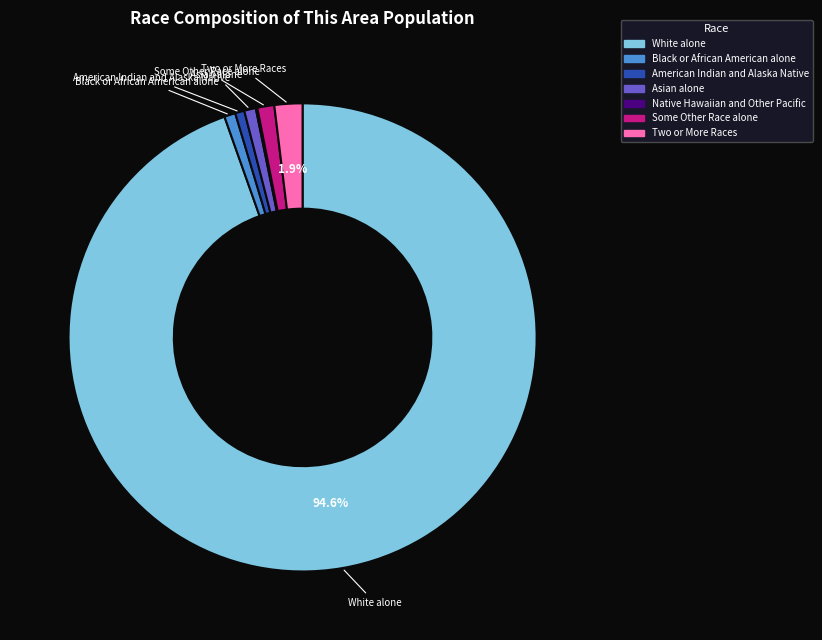

Is the sum of White alone and Some Other Race alone greater than half?

Yes